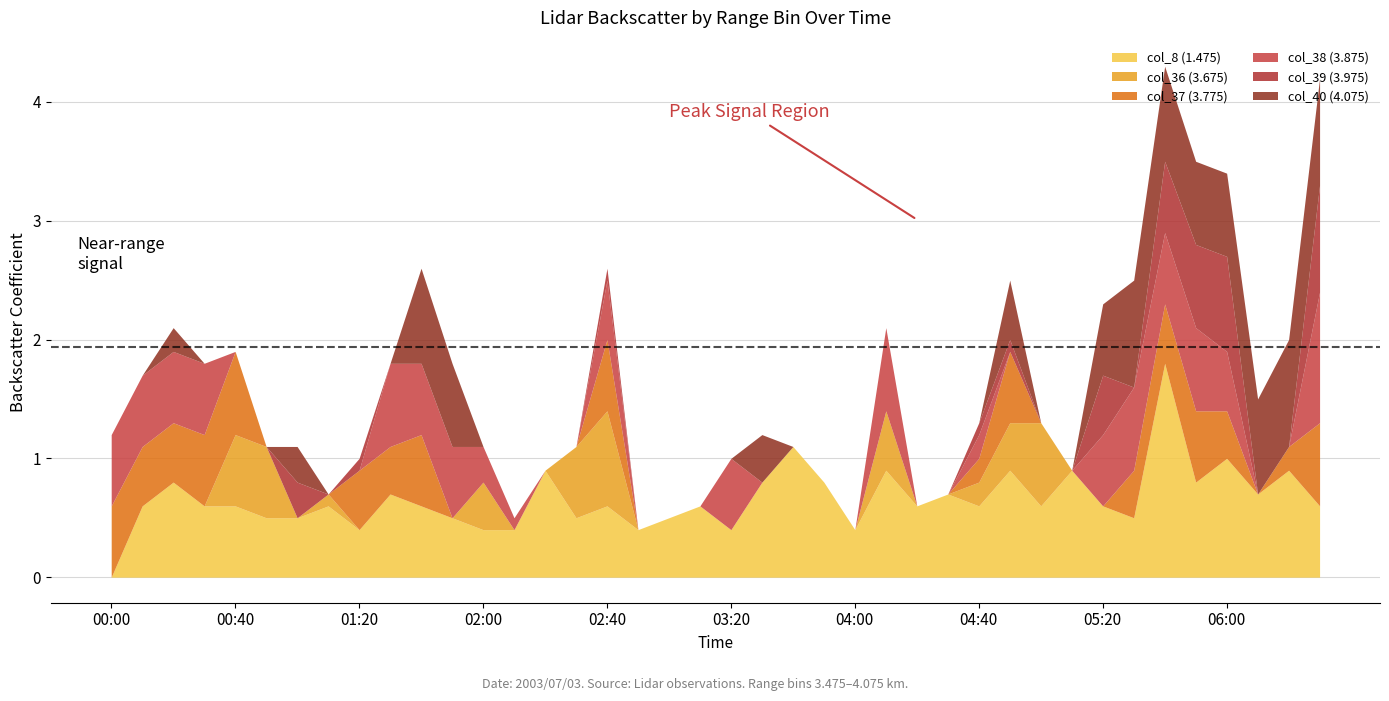

What is the maximum value for col_8 (1.475)?

1.8